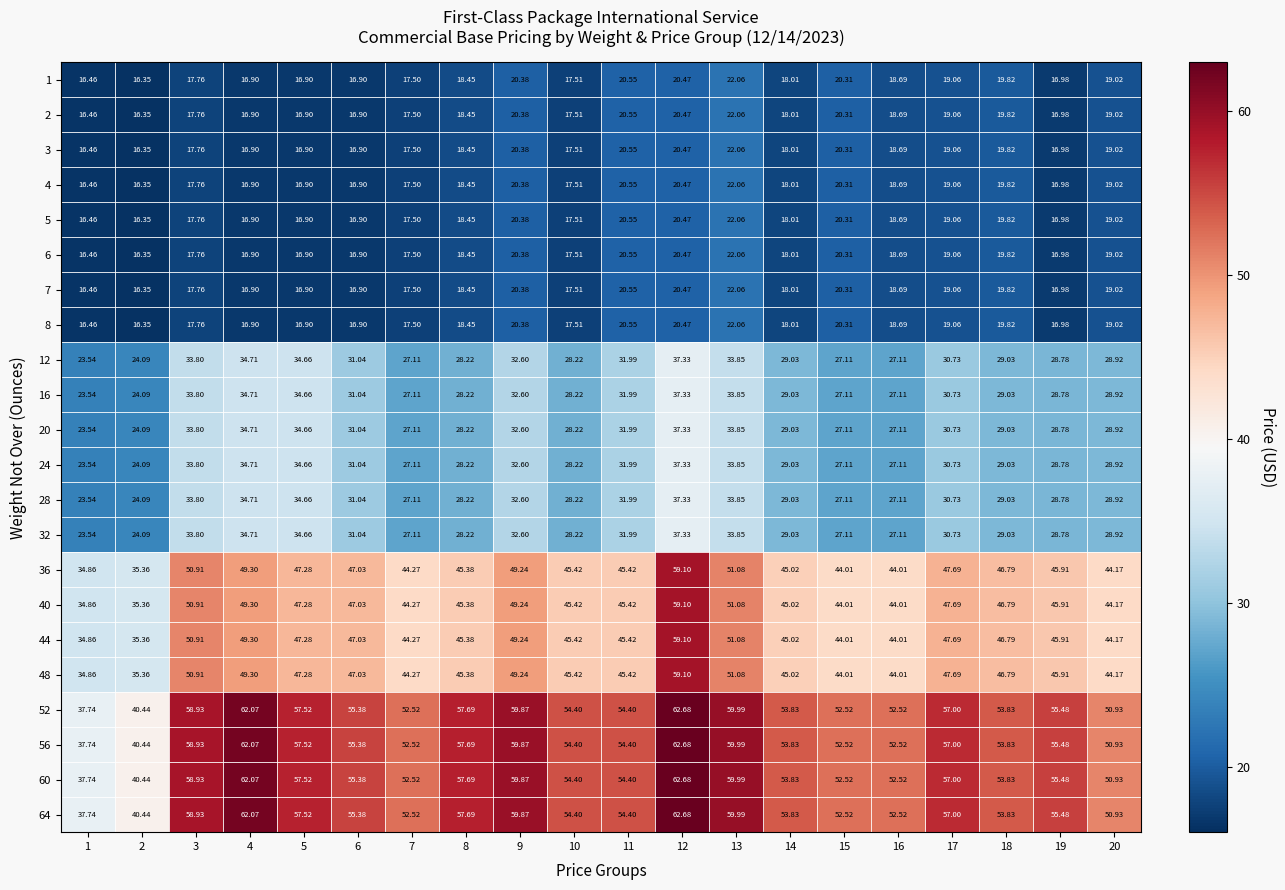

What is the total value across all series at 5?

762.4